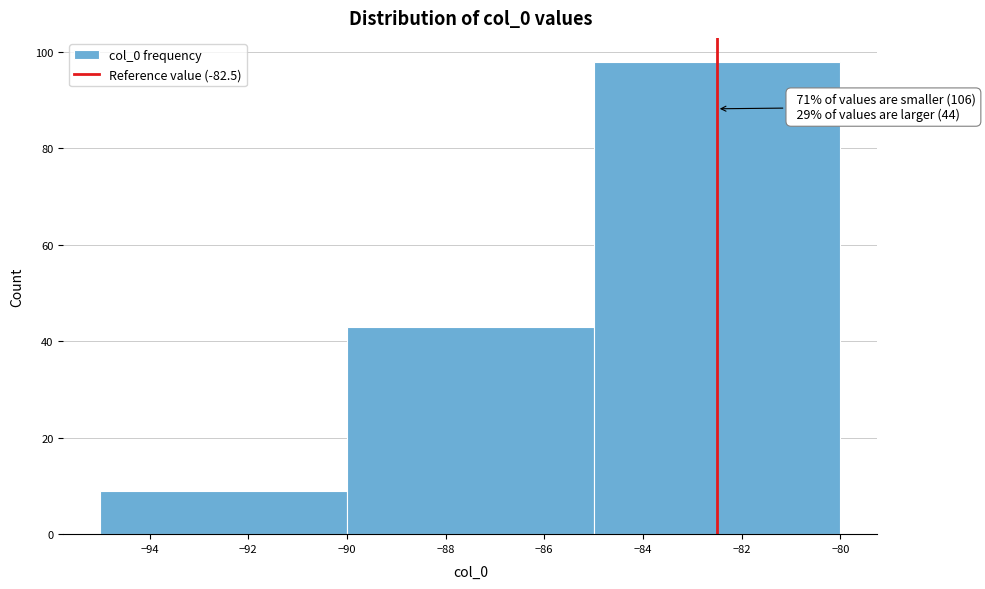

Which range on the x-axis has the tallest bar?

-85 to -80